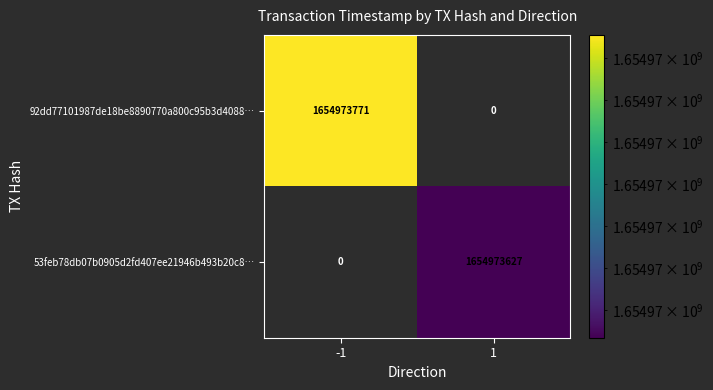

Reading left to right, transcribe all the data shown in this chart.

92dd77101987de18be8890770a800c95b3d4088: 1654973771	0
53feb78db07b0905d2fd407ee21946b493b20c8: 0	1654973627